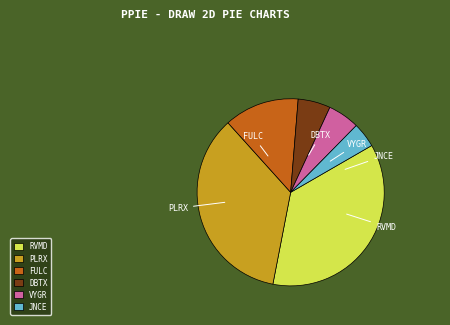

Does any single category account for the majority?

No